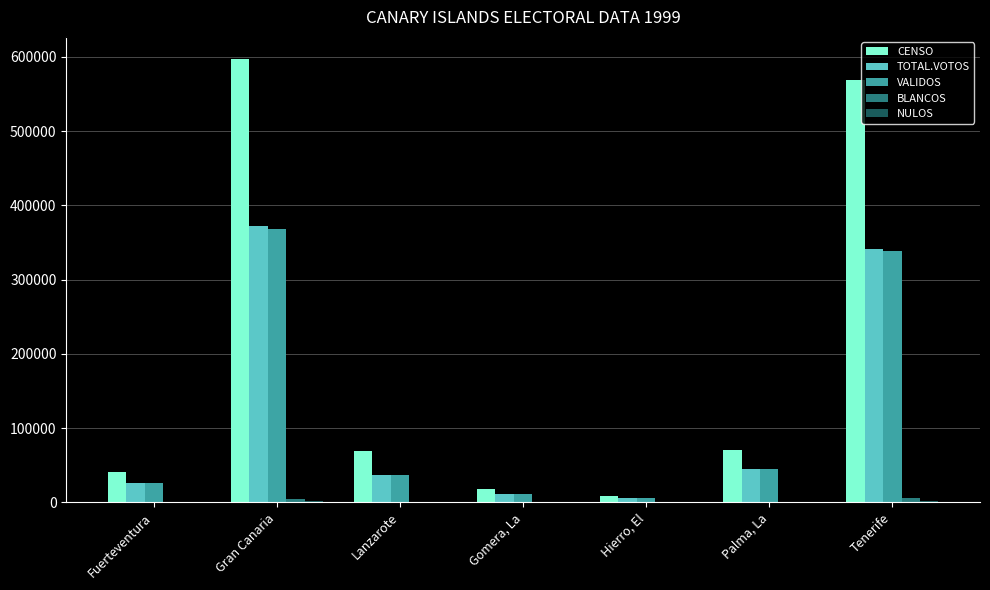

Where does the TOTAL.VOTOS series first go above 37305?

Gran Canaria